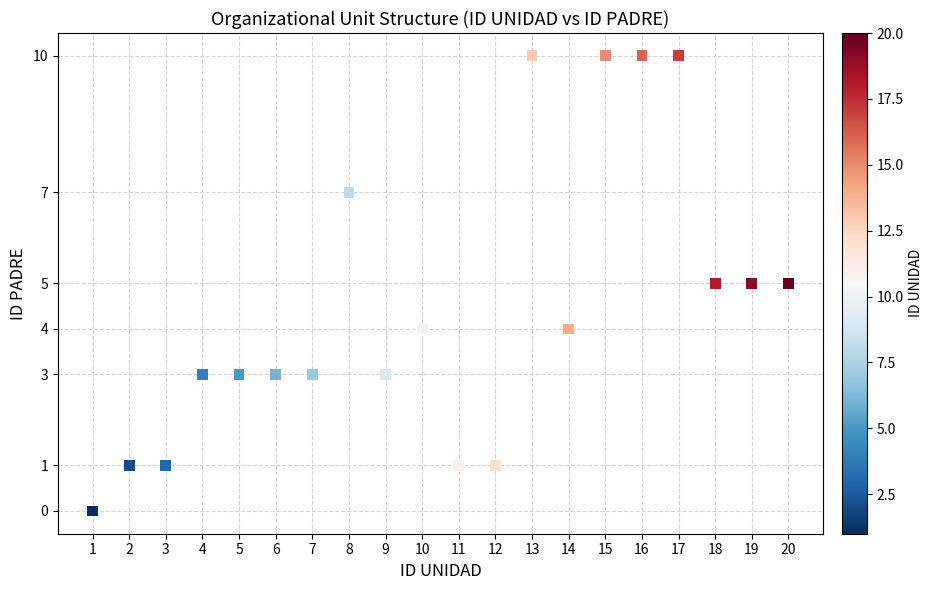

What is the range of X values (max minus min)?

19